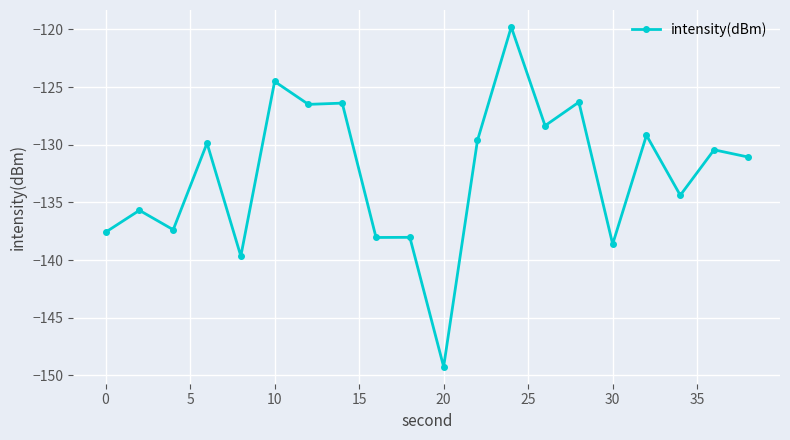

Is this an area chart (filled region under the line)?

No